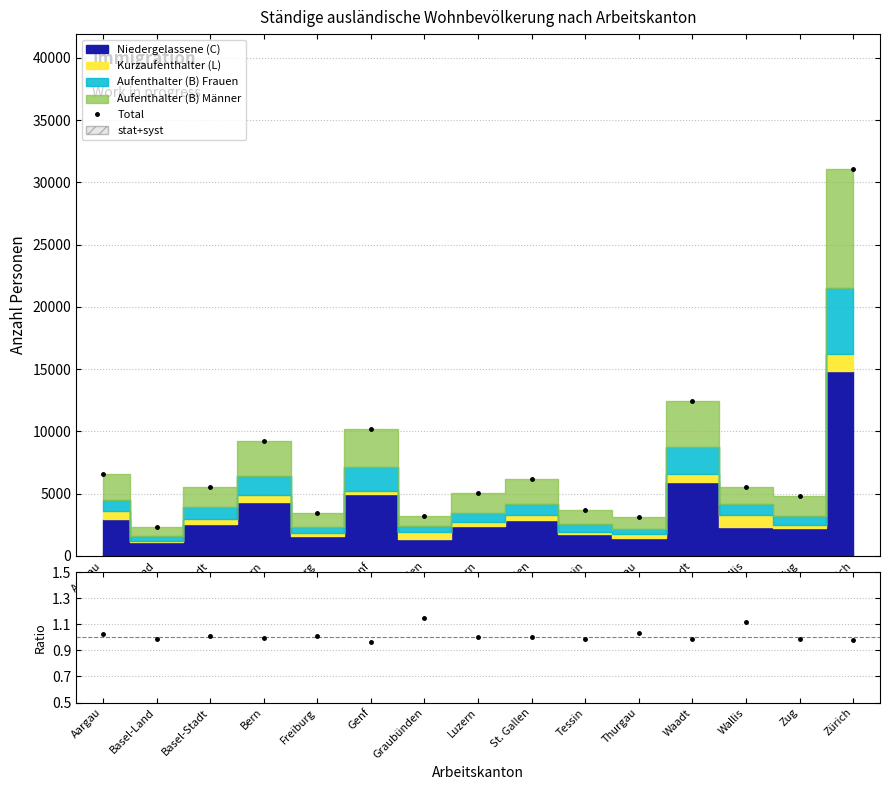

Between Aargau and Zürich, which series saw the biggest shift?

Total